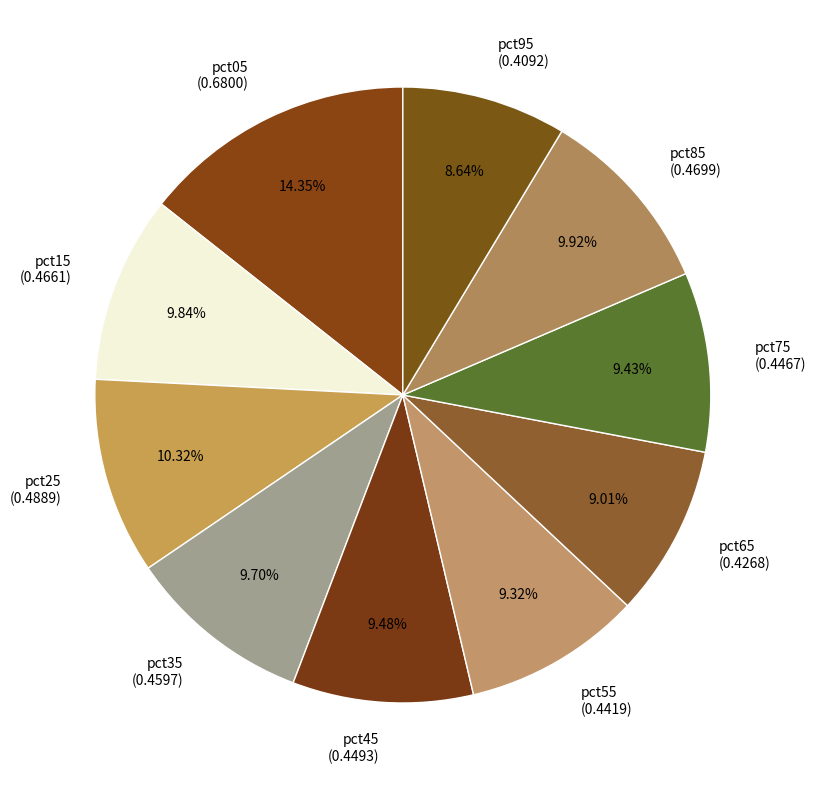

Which slice is the largest?

pct05